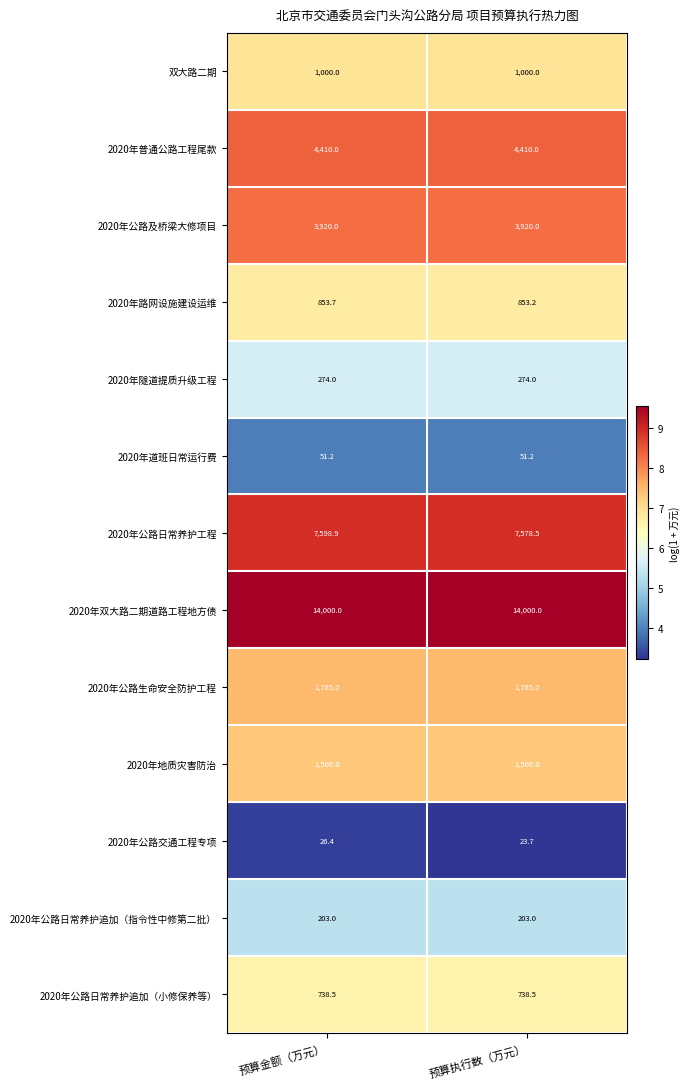

How many categories are shown in the chart?

2